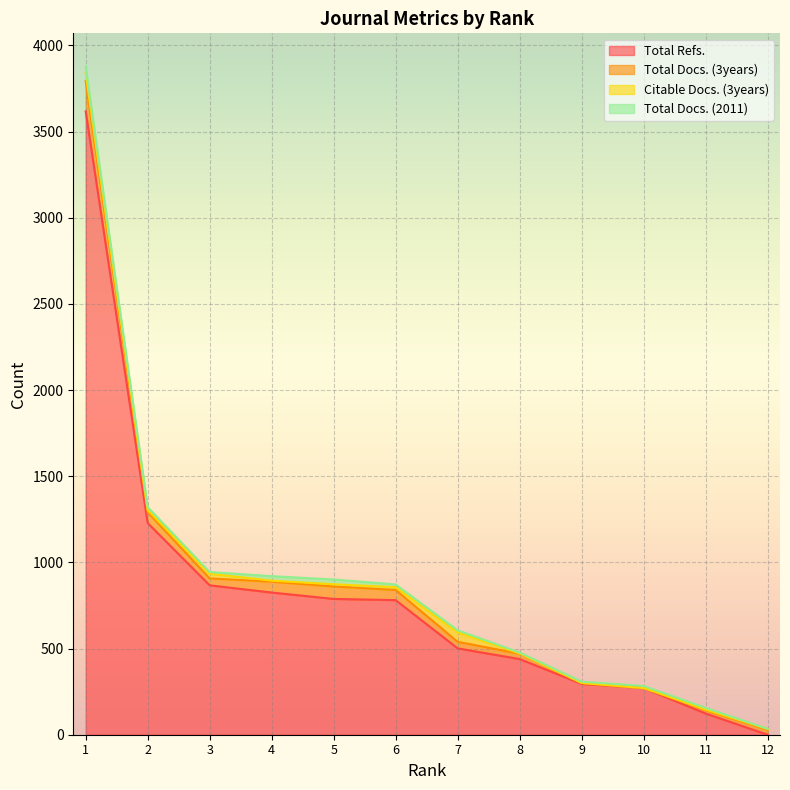

What is the maximum value for Total Refs.?

3617